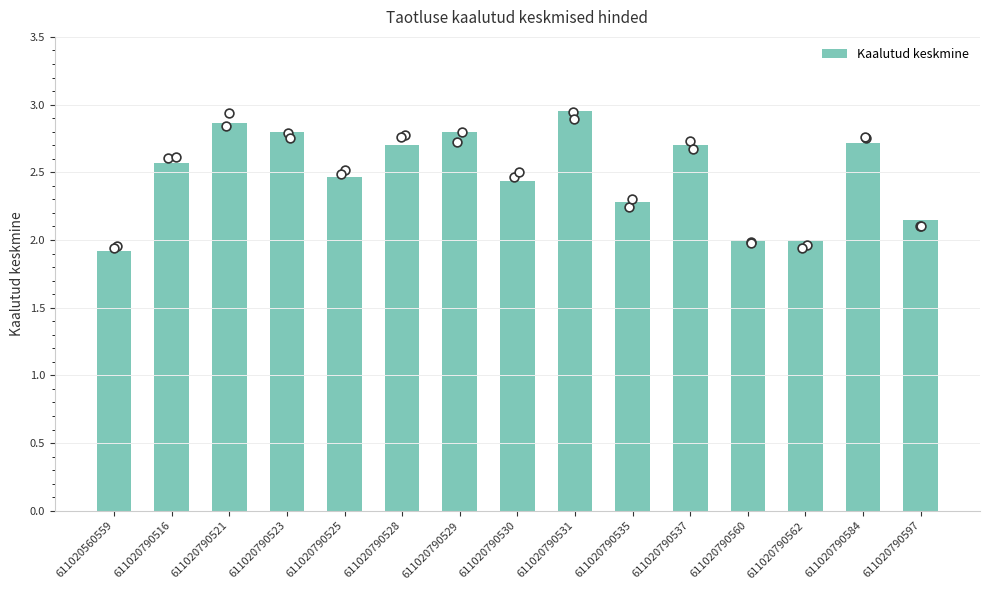

Between 611020790529 and 611020790560, which is larger?

611020790529